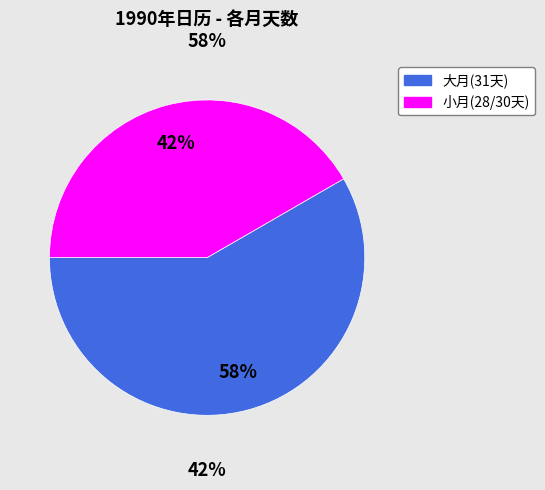

Do 12月 and 7月 together represent more than half of the pie?

No